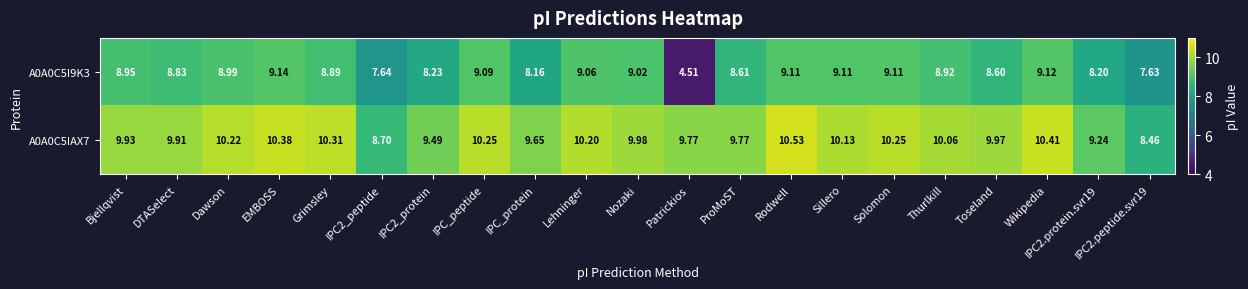

Which category has the lowest value in the A0A0C5I9K3 series?

Patrickios